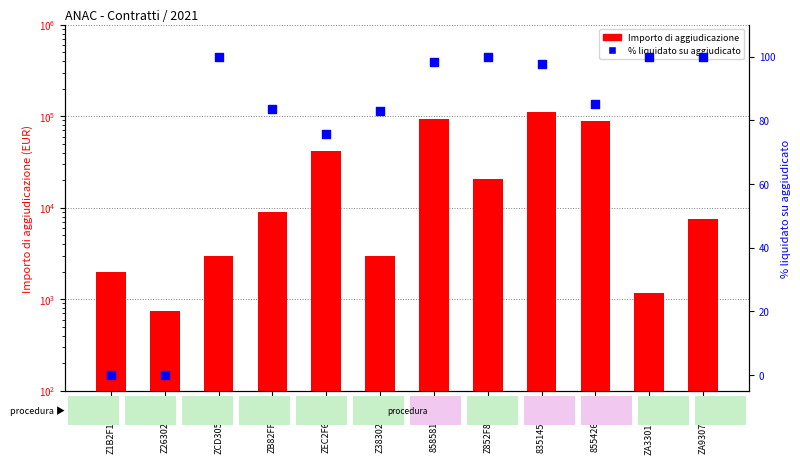

Which series reaches the minimum Y coordinate?

% liquidato su aggiudicato